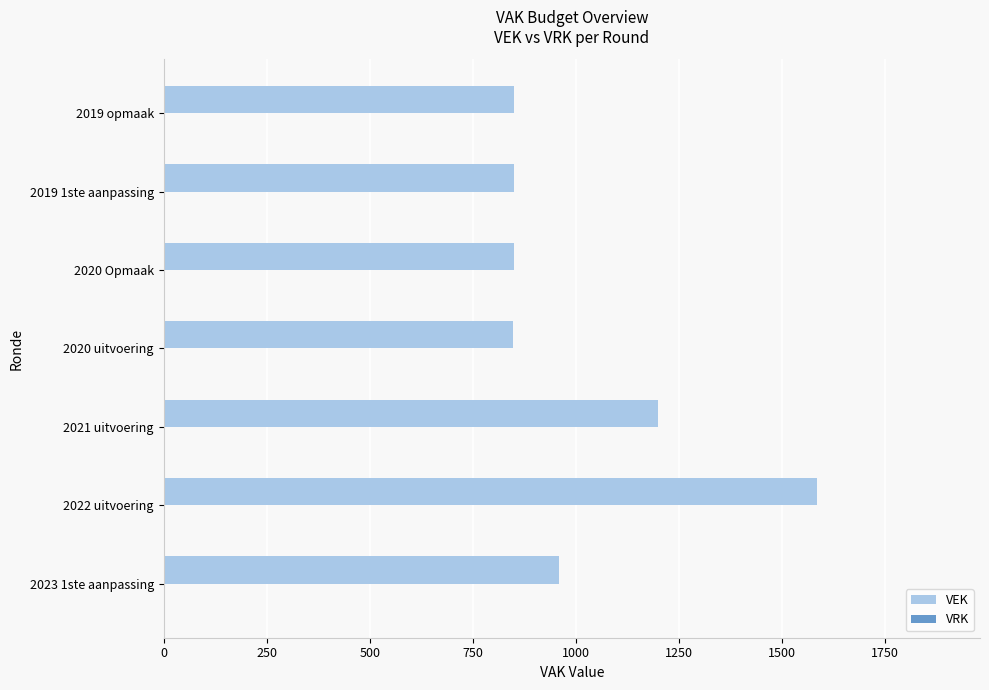

Read the value at 2019 opmaak.

849